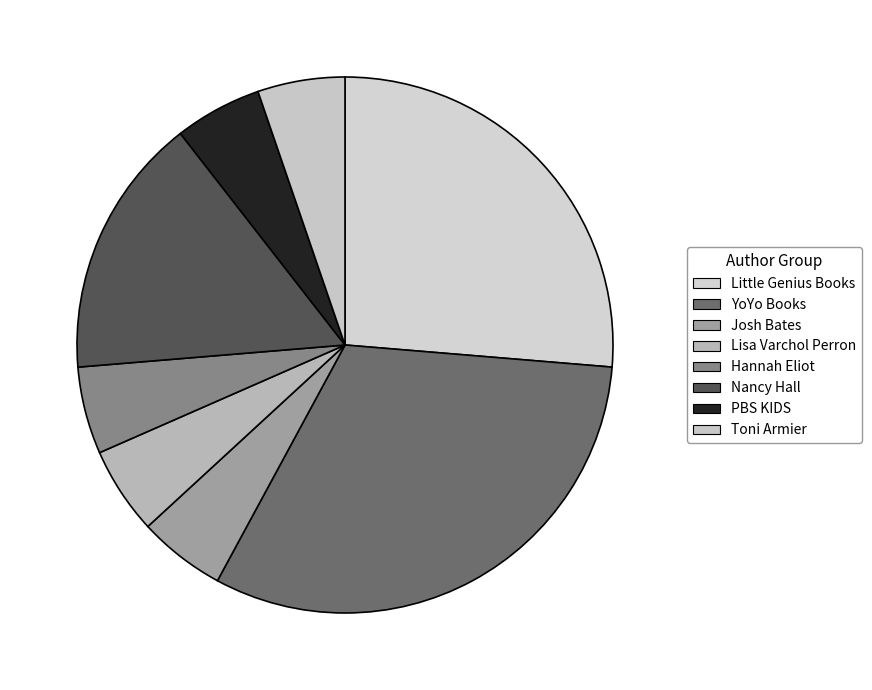

Which category has the biggest portion of the pie?

YoYo Books